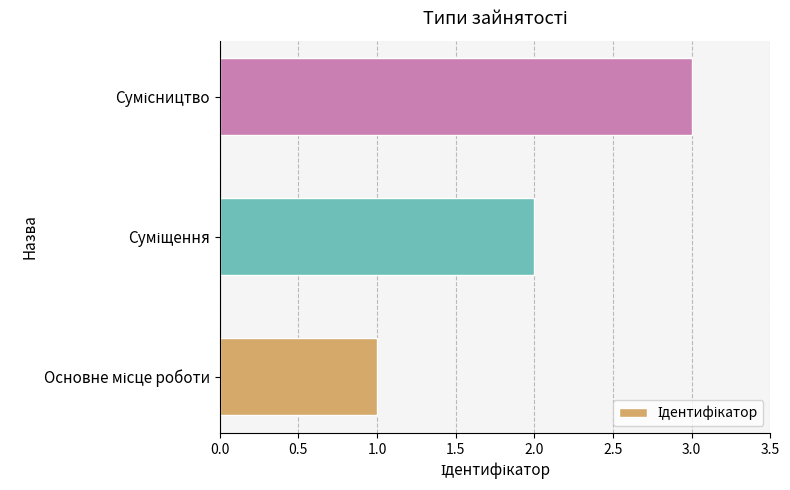

What is the maximum value shown in the chart?

3